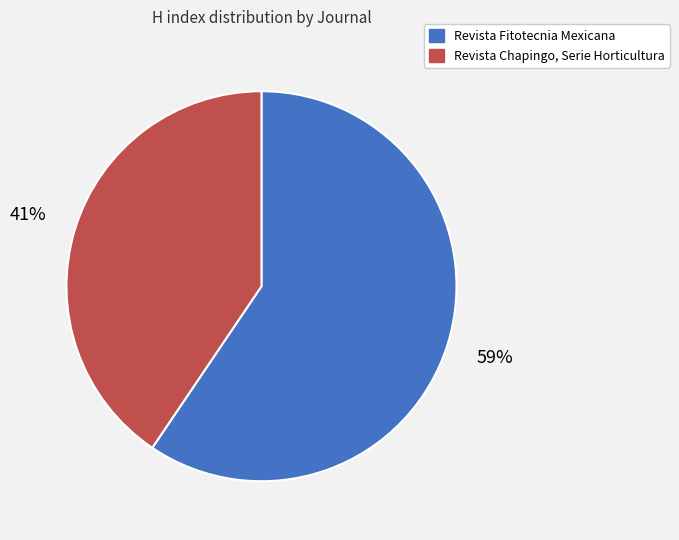

Is the sum of Revista Chapingo, Serie Horticultura and Revista Fitotecnia Mexicana greater than half?

Yes